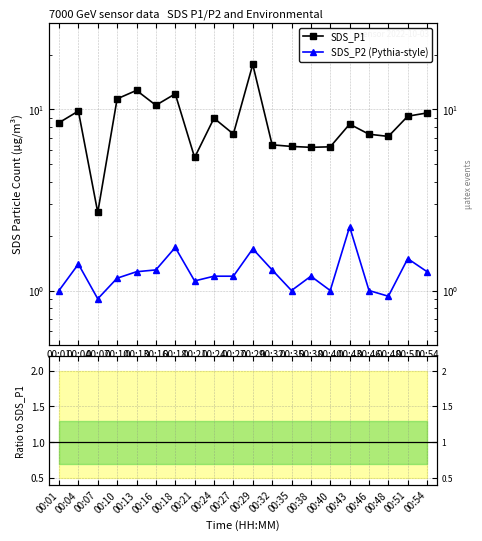

How many data points in SDS_P2 (Pythia-style) are less than 1?

2